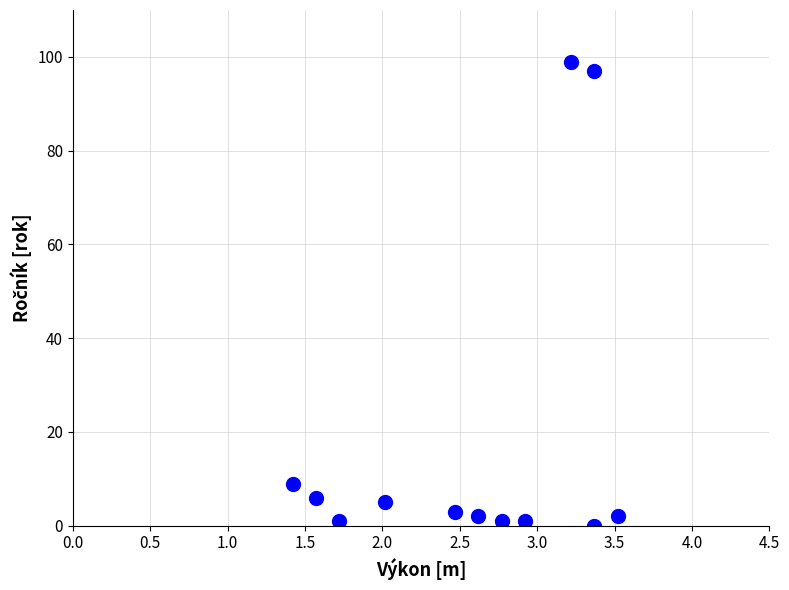

What Y value in the scatter plot is closest to 49?

9